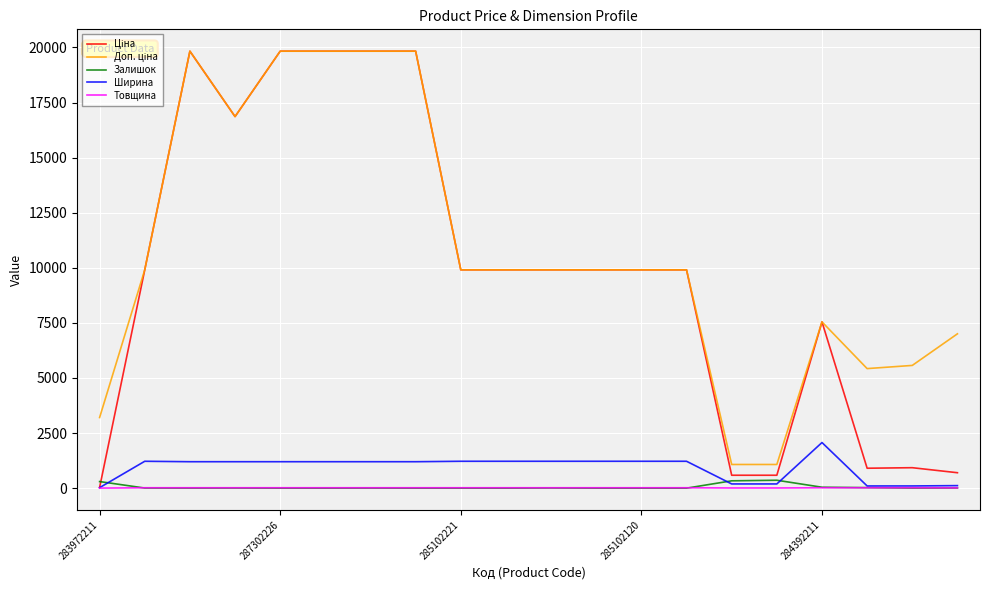

What is the maximum value shown in the chart?

19831.1